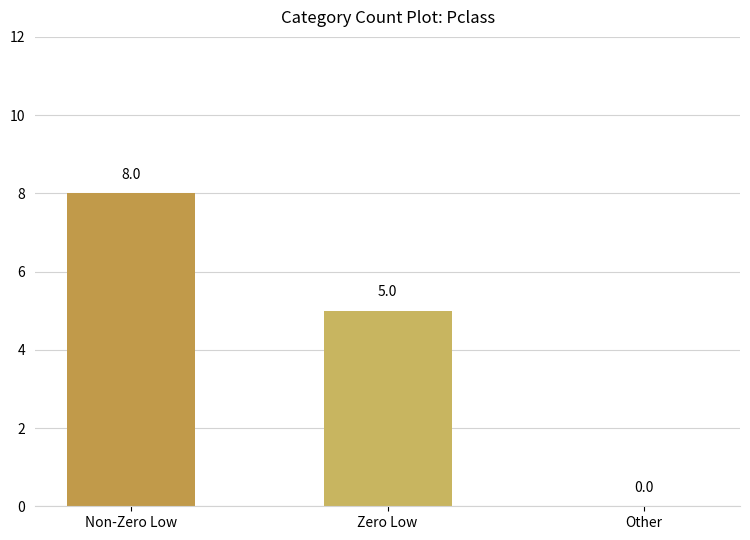

What is the approximate value at Zero Low?

5